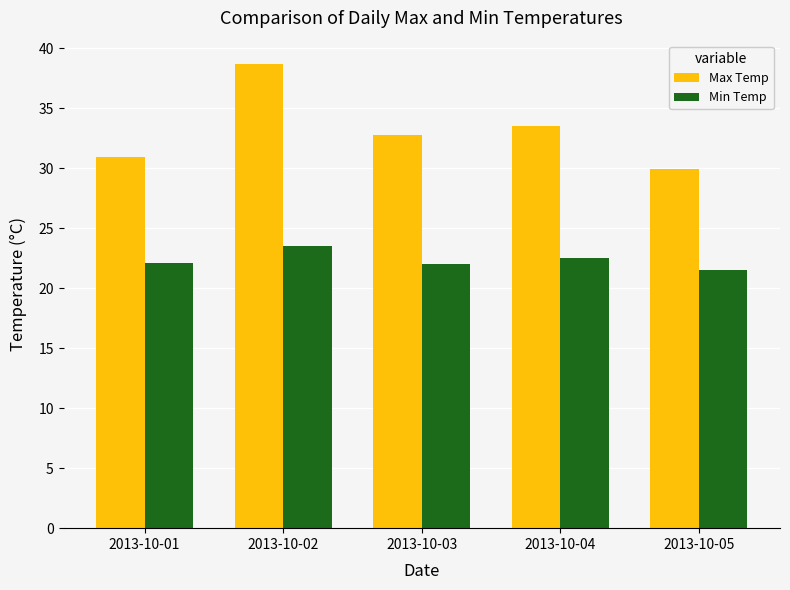

At 2013-10-03, list the series in order from smallest to largest.

Min Temp, Max Temp